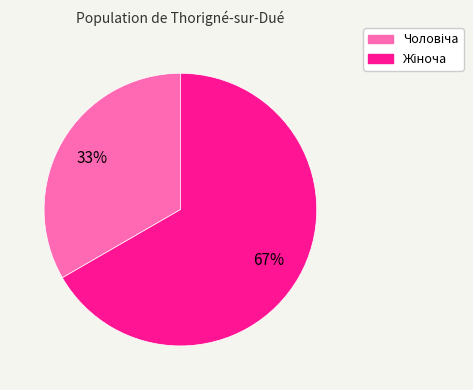

To the nearest percent, what is the average slice percentage?

50%